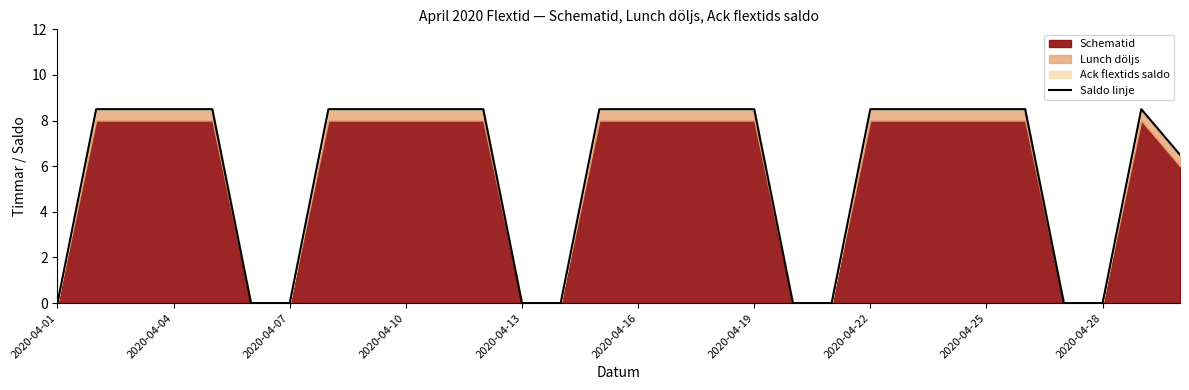

At which category does the chart reach its peak across all series?

2020-04-04